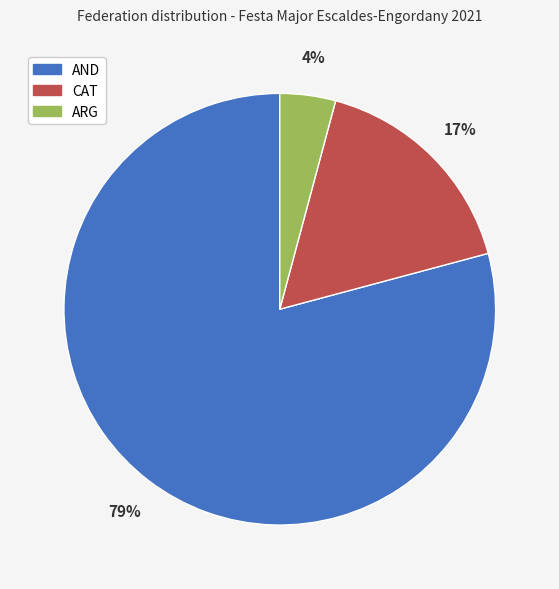

To the nearest percent, what is the average slice percentage?

33%